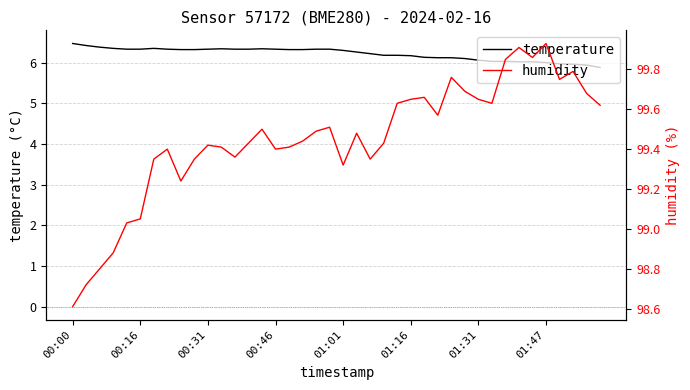

True or false: humidity and temperature intersect in this chart.

False